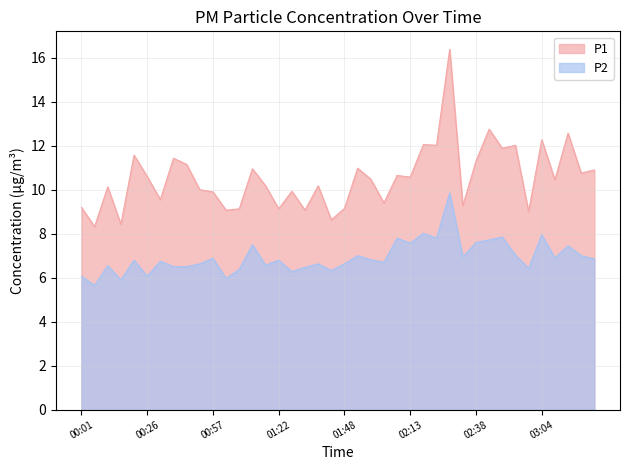

Reading left to right, what are all the values shown in this chart?

P1: 00:01=9.2	00:06=8.3	00:11=10.1	00:16=8.4	00:21=11.6	00:26=10.6	00:31=9.6	00:41=11.4	00:46=11.2	00:52=10.0	00:57=9.9	01:02=9.1	01:07=9.1	01:12=10.9	01:17=10.2	01:22=9.1	01:27=9.9	01:32=9.1	01:37=10.2	01:43=8.6	01:48=9.2	01:53=11.0	01:58=10.5	02:03=9.4	02:08=10.7	02:13=10.6	02:18=12.1	02:23=12.0	02:28=16.4	02:33=9.3	02:38=11.3	02:43=12.8	02:49=11.9	02:54=12.0	02:59=9.0	03:04=12.3	03:09=10.4	03:14=12.6	03:19=10.8	03:24=10.9
P2: 00:01=6.1	00:06=5.7	00:11=6.5	00:16=5.9	00:21=6.8	00:26=6.1	00:31=6.8	00:41=6.5	00:46=6.5	00:52=6.6	00:57=6.9	01:02=6.0	01:07=6.4	01:12=7.5	01:17=6.6	01:22=6.8	01:27=6.3	01:32=6.5	01:37=6.6	01:43=6.3	01:48=6.6	01:53=7.0	01:58=6.8	02:03=6.7	02:08=7.8	02:13=7.6	02:18=8.0	02:23=7.8	02:28=9.8	02:33=7.0	02:38=7.6	02:43=7.7	02:49=7.8	02:54=7.0	02:59=6.4	03:04=8.0	03:09=6.9	03:14=7.5	03:19=7.0	03:24=6.8